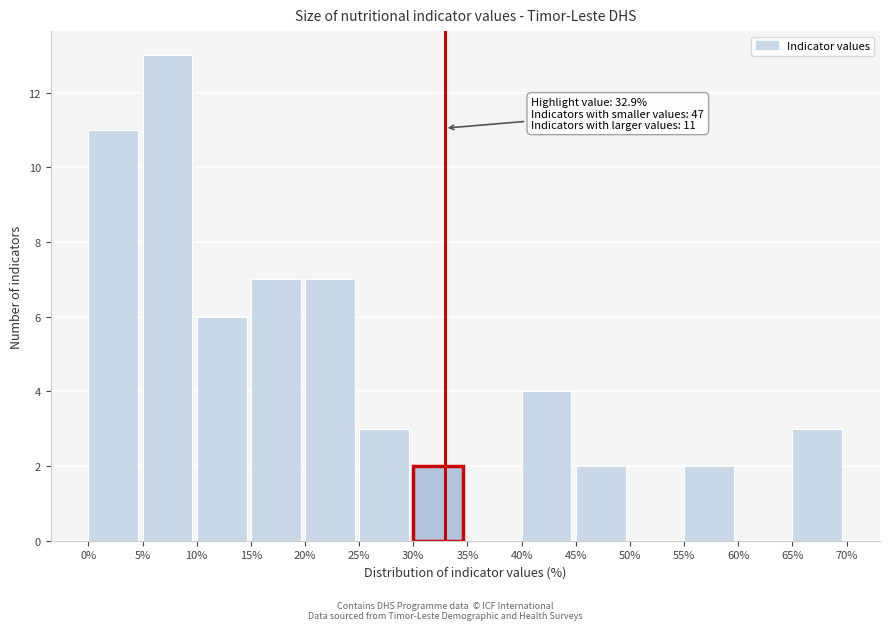

Which range on the x-axis has the tallest bar?

5% to 10%